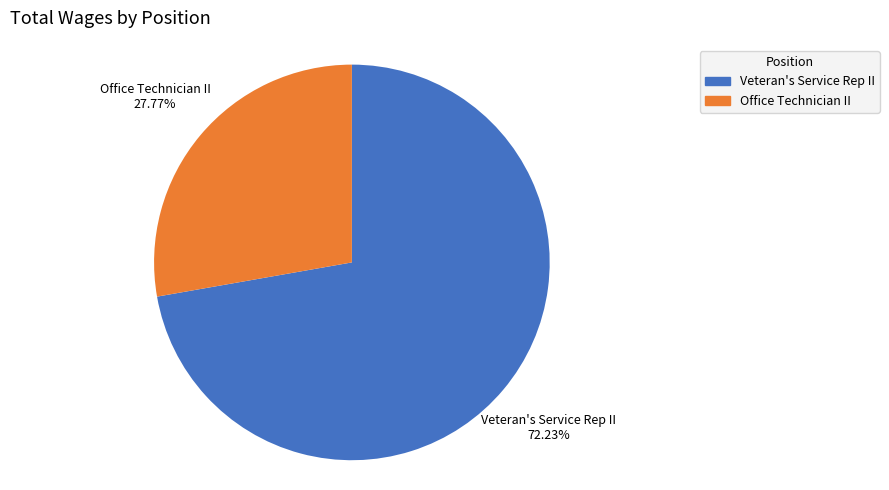

What is the largest slice in the pie chart?

Veteran's Service Rep II